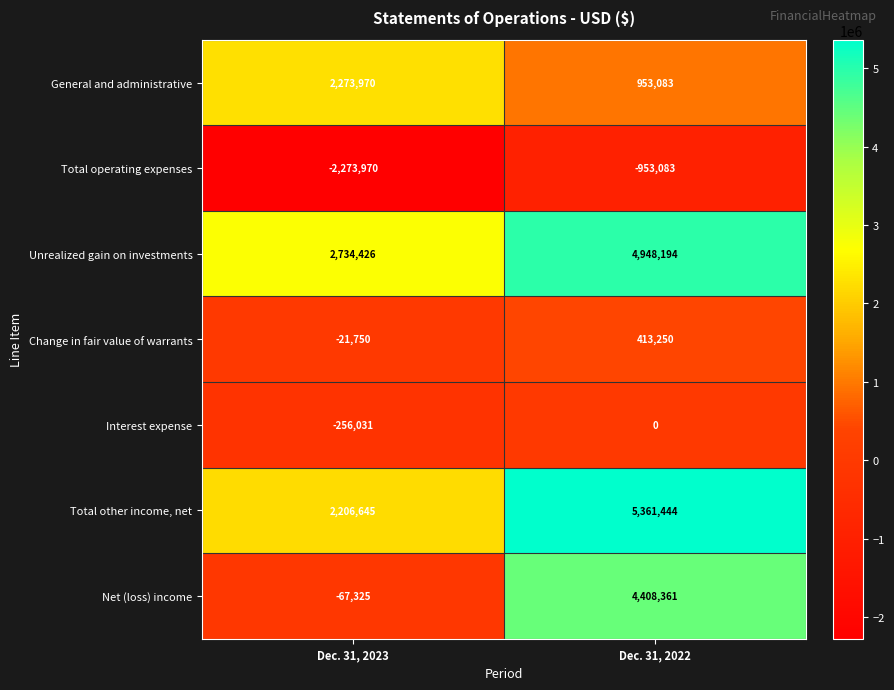

Count the number of data series in this chart.

7